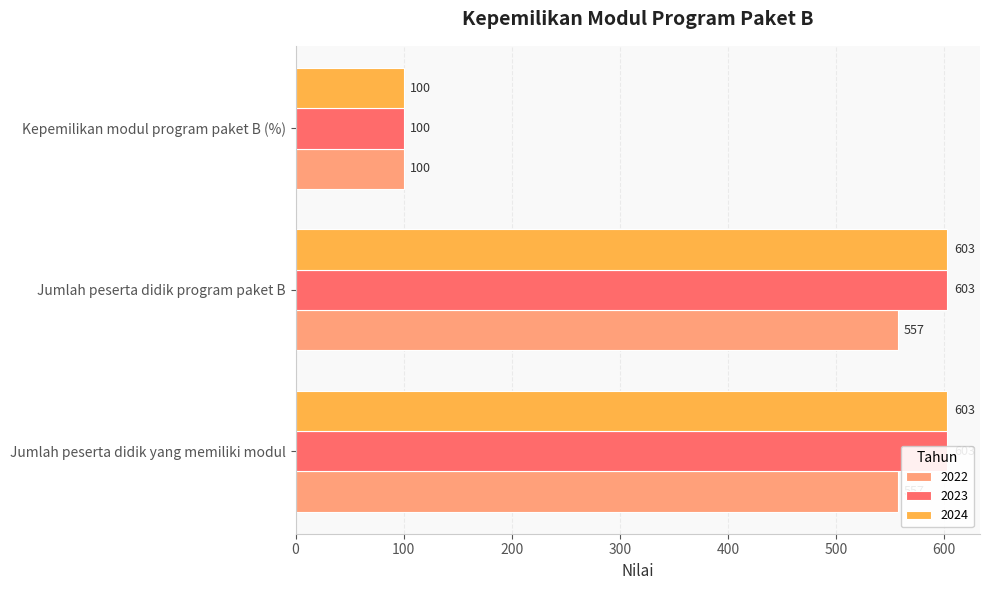

Reading left to right, what are all the values shown in this chart?

2022: 557	557	100
2023: 603	603	100
2024: 603	603	100